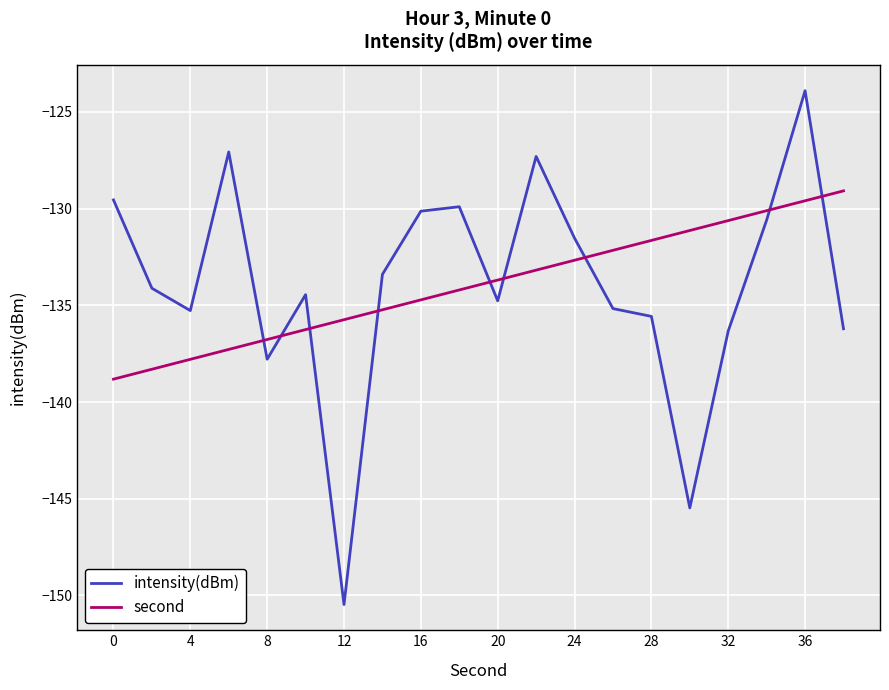

What is the difference between the maximum and minimum values in the intensity(dBm) series?

26.6